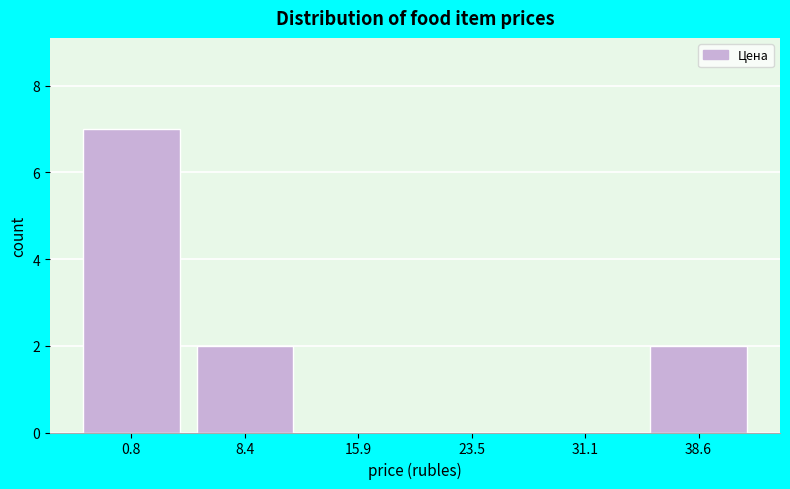

Reading left to right, extract all data points from this chart.

0.8=7	8.4=2	15.9=0	23.5=0	31.1=0	38.6=2